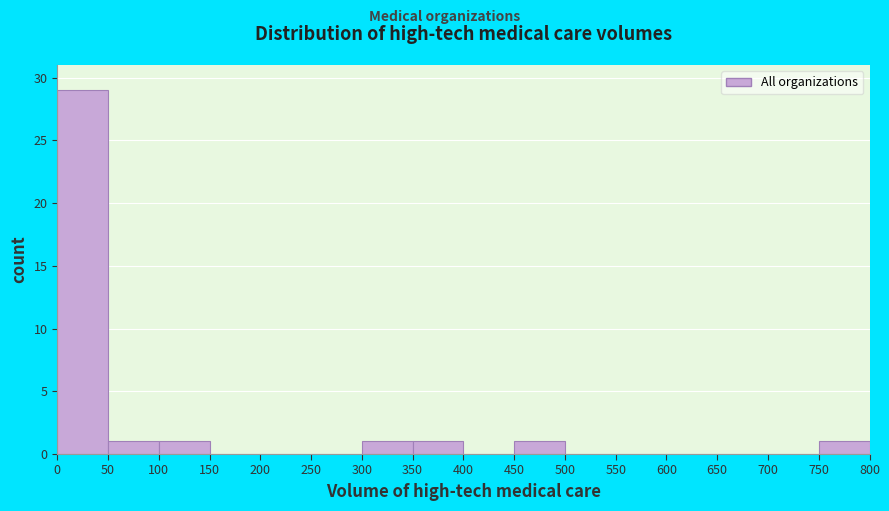

Reading left to right, list every bar in this chart as the range it spans on the x-axis followed by its height. The values are not printed on the chart, so give them approximately, as read against the axis.

0 to 50: 29
50 to 100: 1
100 to 150: 1
150 to 200: 0
200 to 250: 0
250 to 300: 0
300 to 350: 1
350 to 400: 1
400 to 450: 0
450 to 500: 1
500 to 550: 0
550 to 600: 0
600 to 650: 0
650 to 700: 0
700 to 750: 0
750 to 800: 1